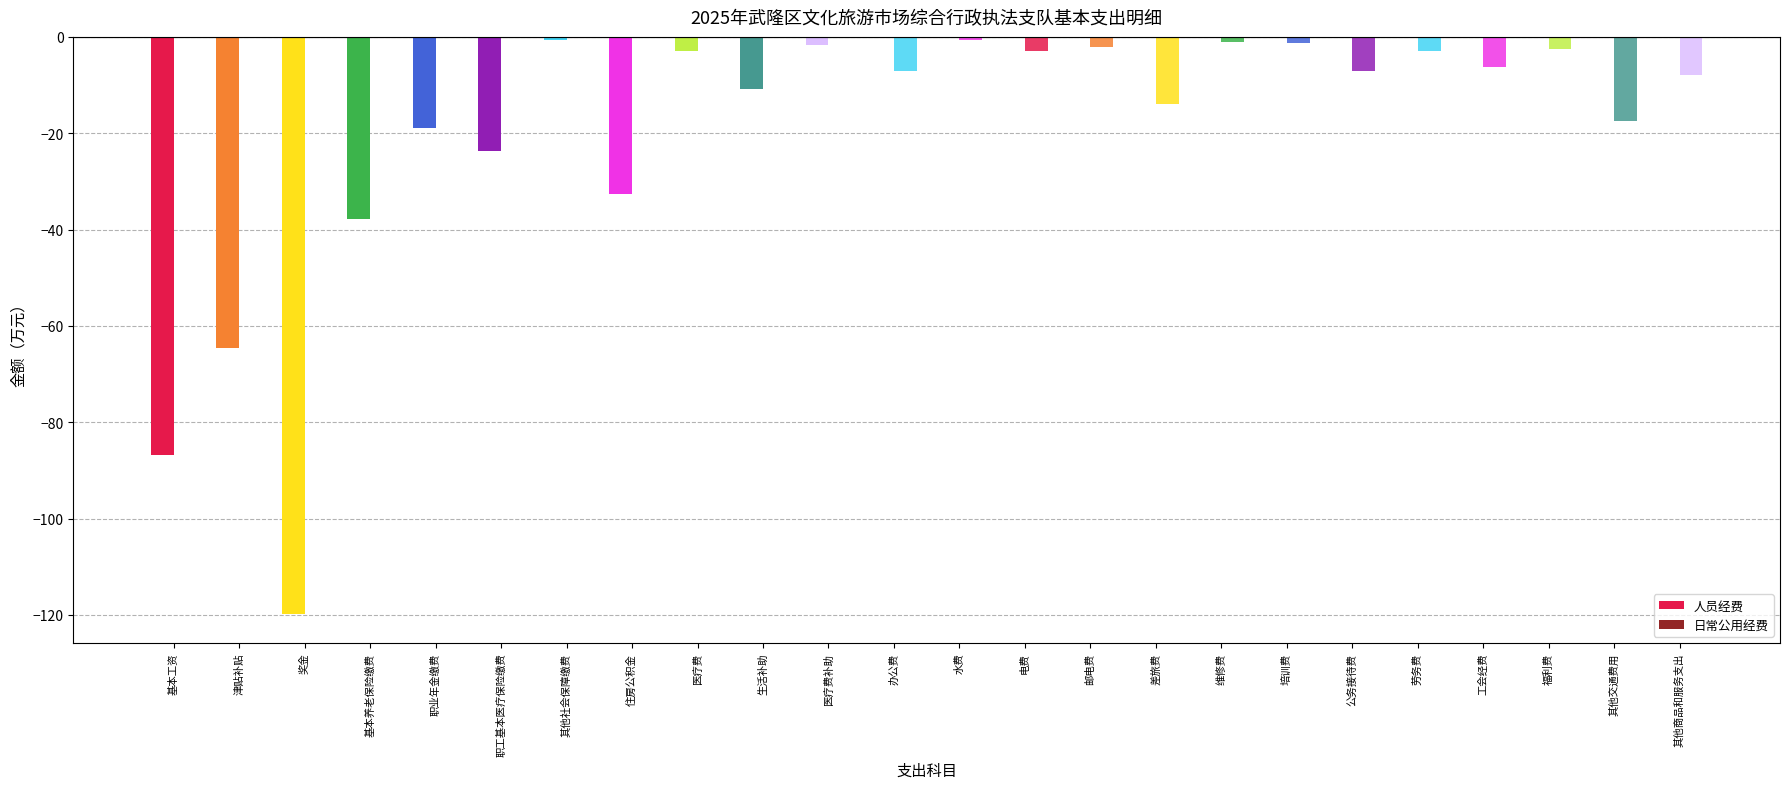

Does the chart contain stacked bars?

No